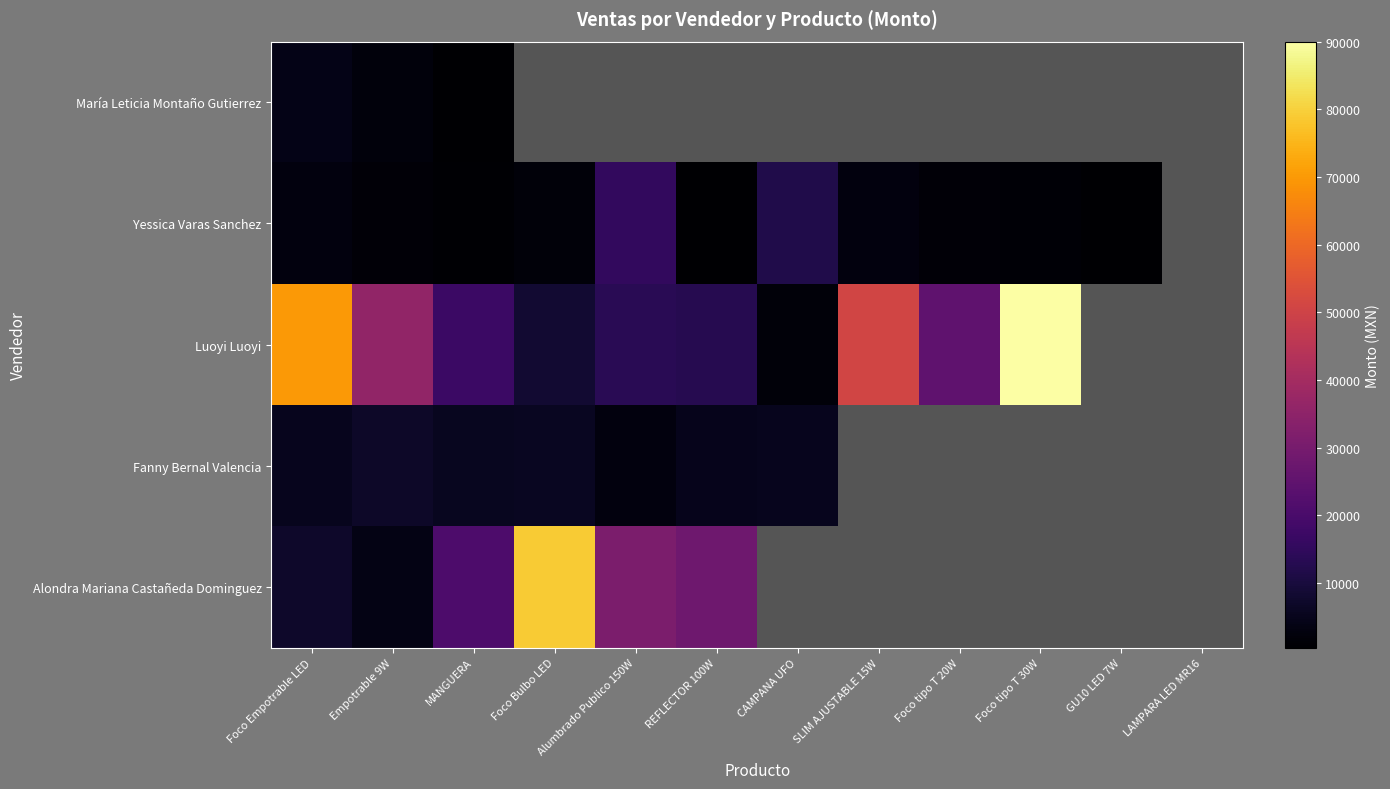

List the series in order of their peak value, lowest first.

María Leticia Montaño Gutierrez, Fanny Bernal Valencia, Yessica Varas Sanchez, Alondra Mariana Castañeda Dominguez, Luoyi Luoyi